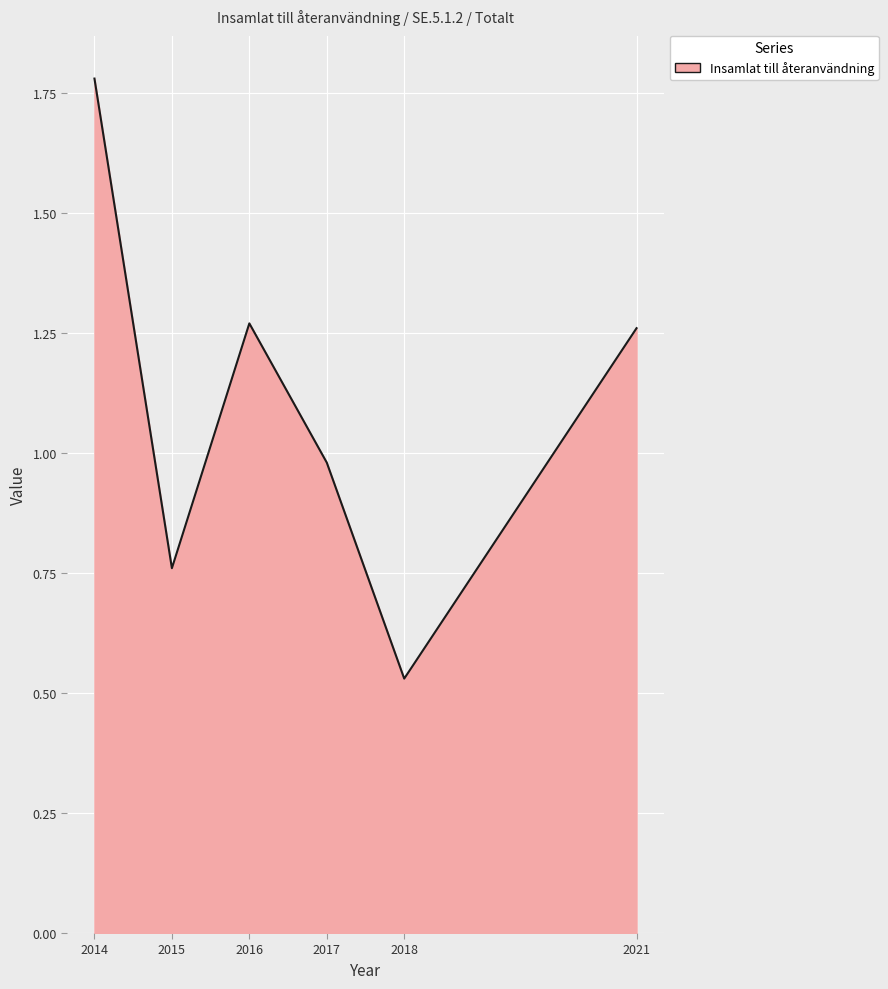

Where is the first local minimum?

2015